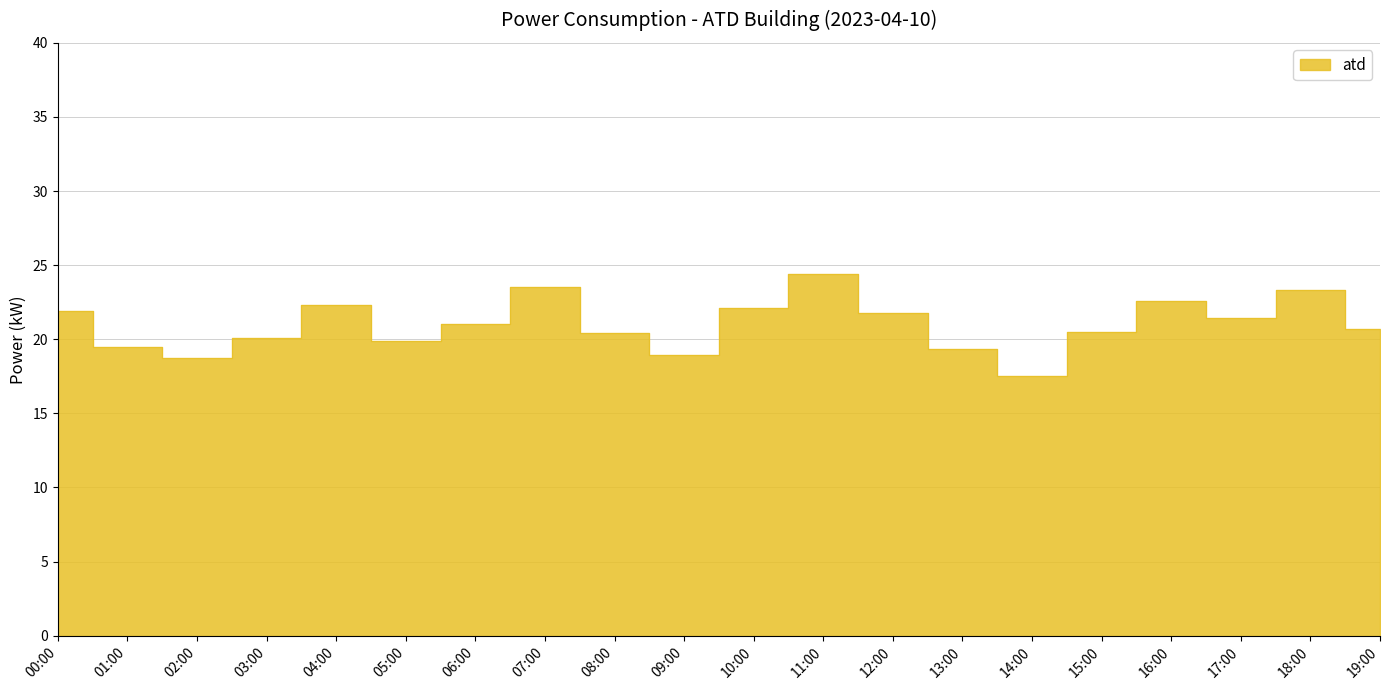

What is the difference between the values at 11:00 and 18:00?

1.1